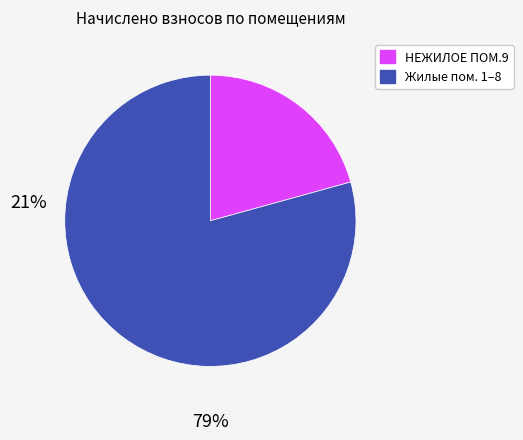

Does any single category account for the majority?

Yes